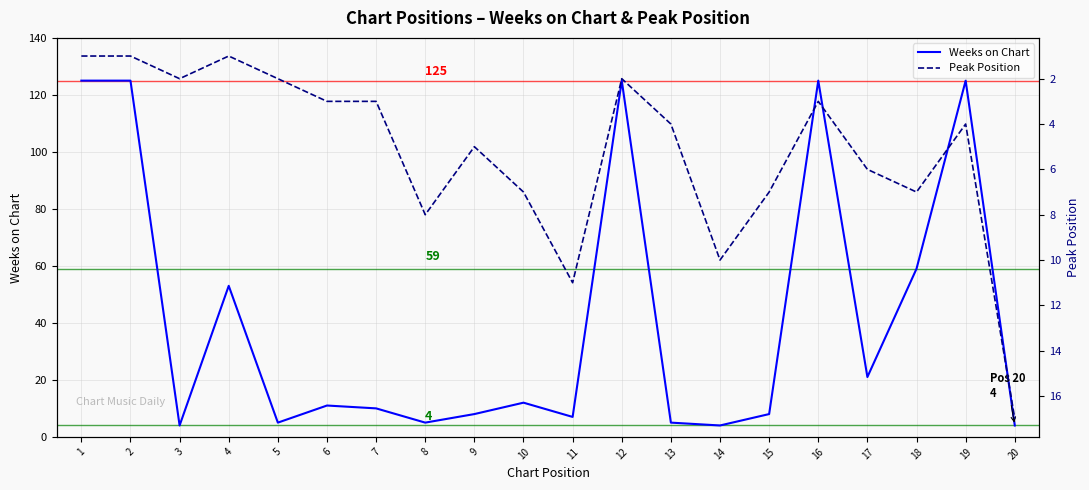

Rank the series at 2 from lowest to highest value.

Peak Position, Weeks on Chart